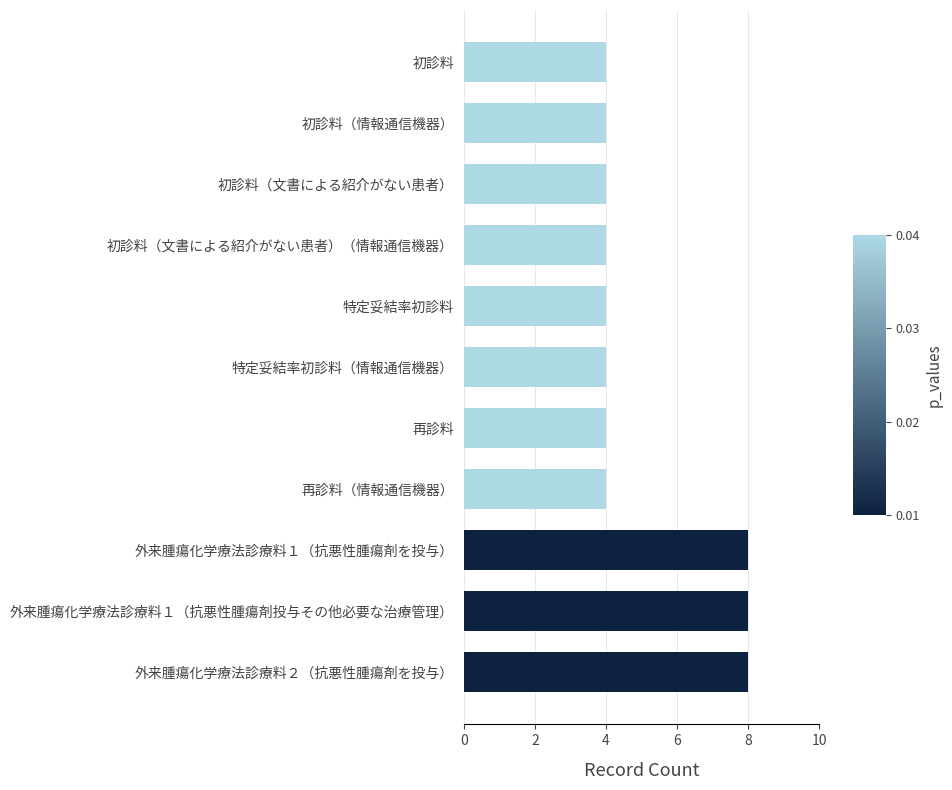

How many series are shown in this chart?

1